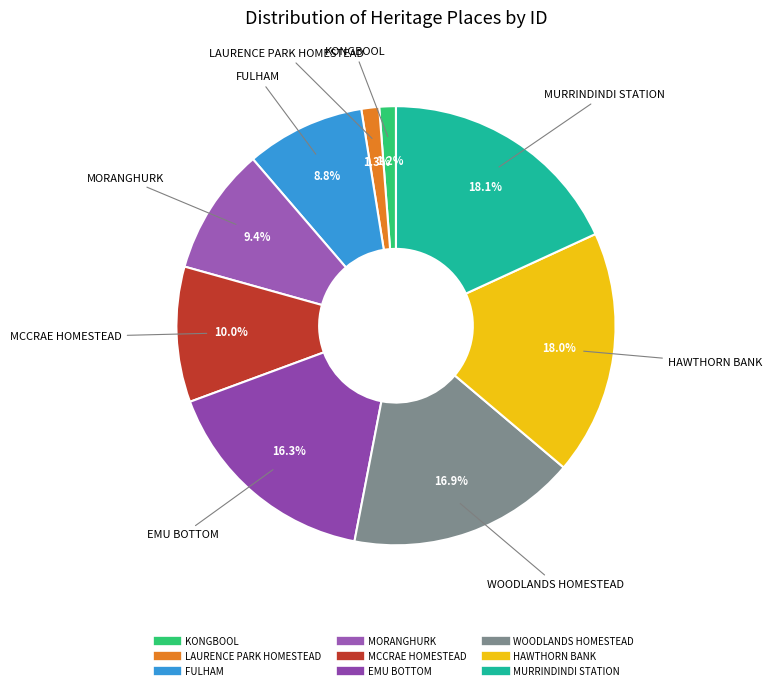

Combined, what portion of the pie is LAURENCE PARK HOMESTEAD and KONGBOOL?

2.5%